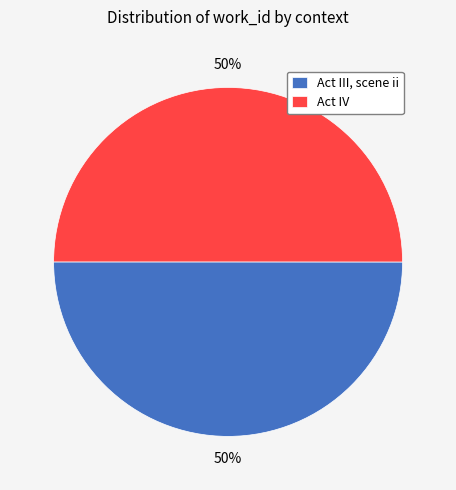

Count the number of slices in the pie.

2